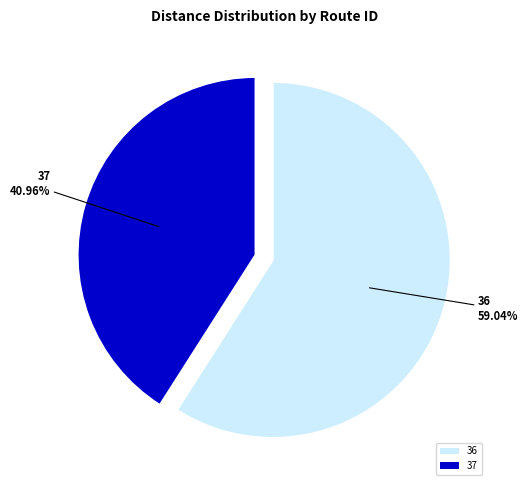

Is 37 the majority of the pie?

No